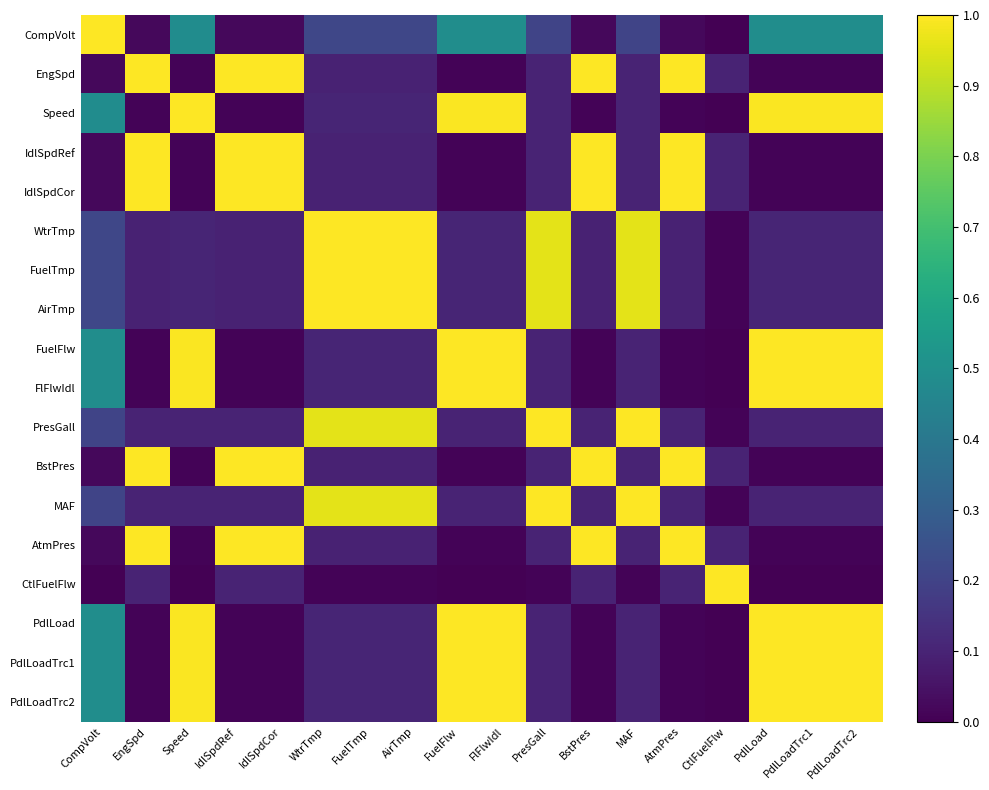

Reading right to left, list all the values displayed in this chart.

CompVolt: PdlLoadTrc2=0.5	PdlLoadTrc1=0.5	PdlLoad=0.5	CtlFuelFlw=0.0	AtmPres=0.0	MAF=0.2	BstPres=0.0	PresGall=0.2	FlFlwIdl=0.5	FuelFlw=0.5	AirTmp=0.2	FuelTmp=0.2	WtrTmp=0.2	IdlSpdCor=0.0	IdlSpdRef=0.0	Speed=0.5	EngSpd=0.0	CompVolt=1.0
EngSpd: PdlLoadTrc2=0.0	PdlLoadTrc1=0.0	PdlLoad=0.0	CtlFuelFlw=0.1	AtmPres=1.0	MAF=0.1	BstPres=1.0	PresGall=0.1	FlFlwIdl=0.0	FuelFlw=0.0	AirTmp=0.1	FuelTmp=0.1	WtrTmp=0.1	IdlSpdCor=1.0	IdlSpdRef=1.0	Speed=0.0	EngSpd=1.0	CompVolt=0.0
Speed: PdlLoadTrc2=1.0	PdlLoadTrc1=1.0	PdlLoad=1.0	CtlFuelFlw=0.0	AtmPres=0.0	MAF=0.1	BstPres=0.0	PresGall=0.1	FlFlwIdl=1.0	FuelFlw=1.0	AirTmp=0.1	FuelTmp=0.1	WtrTmp=0.1	IdlSpdCor=0.0	IdlSpdRef=0.0	Speed=1.0	EngSpd=0.0	CompVolt=0.5
IdlSpdRef: PdlLoadTrc2=0.0	PdlLoadTrc1=0.0	PdlLoad=0.0	CtlFuelFlw=0.1	AtmPres=1.0	MAF=0.1	BstPres=1.0	PresGall=0.1	FlFlwIdl=0.0	FuelFlw=0.0	AirTmp=0.1	FuelTmp=0.1	WtrTmp=0.1	IdlSpdCor=1.0	IdlSpdRef=1.0	Speed=0.0	EngSpd=1.0	CompVolt=0.0
IdlSpdCor: PdlLoadTrc2=0.0	PdlLoadTrc1=0.0	PdlLoad=0.0	CtlFuelFlw=0.1	AtmPres=1.0	MAF=0.1	BstPres=1.0	PresGall=0.1	FlFlwIdl=0.0	FuelFlw=0.0	AirTmp=0.1	FuelTmp=0.1	WtrTmp=0.1	IdlSpdCor=1.0	IdlSpdRef=1.0	Speed=0.0	EngSpd=1.0	CompVolt=0.0
WtrTmp: PdlLoadTrc2=0.1	PdlLoadTrc1=0.1	PdlLoad=0.1	CtlFuelFlw=0.0	AtmPres=0.1	MAF=1.0	BstPres=0.1	PresGall=1.0	FlFlwIdl=0.1	FuelFlw=0.1	AirTmp=1.0	FuelTmp=1.0	WtrTmp=1.0	IdlSpdCor=0.1	IdlSpdRef=0.1	Speed=0.1	EngSpd=0.1	CompVolt=0.2
FuelTmp: PdlLoadTrc2=0.1	PdlLoadTrc1=0.1	PdlLoad=0.1	CtlFuelFlw=0.0	AtmPres=0.1	MAF=1.0	BstPres=0.1	PresGall=1.0	FlFlwIdl=0.1	FuelFlw=0.1	AirTmp=1.0	FuelTmp=1.0	WtrTmp=1.0	IdlSpdCor=0.1	IdlSpdRef=0.1	Speed=0.1	EngSpd=0.1	CompVolt=0.2
AirTmp: PdlLoadTrc2=0.1	PdlLoadTrc1=0.1	PdlLoad=0.1	CtlFuelFlw=0.0	AtmPres=0.1	MAF=1.0	BstPres=0.1	PresGall=1.0	FlFlwIdl=0.1	FuelFlw=0.1	AirTmp=1.0	FuelTmp=1.0	WtrTmp=1.0	IdlSpdCor=0.1	IdlSpdRef=0.1	Speed=0.1	EngSpd=0.1	CompVolt=0.2
FuelFlw: PdlLoadTrc2=1.0	PdlLoadTrc1=1.0	PdlLoad=1.0	CtlFuelFlw=0.0	AtmPres=0.0	MAF=0.1	BstPres=0.0	PresGall=0.1	FlFlwIdl=1.0	FuelFlw=1.0	AirTmp=0.1	FuelTmp=0.1	WtrTmp=0.1	IdlSpdCor=0.0	IdlSpdRef=0.0	Speed=1.0	EngSpd=0.0	CompVolt=0.5
FlFlwIdl: PdlLoadTrc2=1.0	PdlLoadTrc1=1.0	PdlLoad=1.0	CtlFuelFlw=0.0	AtmPres=0.0	MAF=0.1	BstPres=0.0	PresGall=0.1	FlFlwIdl=1.0	FuelFlw=1.0	AirTmp=0.1	FuelTmp=0.1	WtrTmp=0.1	IdlSpdCor=0.0	IdlSpdRef=0.0	Speed=1.0	EngSpd=0.0	CompVolt=0.5
PresGall: PdlLoadTrc2=0.1	PdlLoadTrc1=0.1	PdlLoad=0.1	CtlFuelFlw=0.0	AtmPres=0.1	MAF=1.0	BstPres=0.1	PresGall=1.0	FlFlwIdl=0.1	FuelFlw=0.1	AirTmp=1.0	FuelTmp=1.0	WtrTmp=1.0	IdlSpdCor=0.1	IdlSpdRef=0.1	Speed=0.1	EngSpd=0.1	CompVolt=0.2
BstPres: PdlLoadTrc2=0.0	PdlLoadTrc1=0.0	PdlLoad=0.0	CtlFuelFlw=0.1	AtmPres=1.0	MAF=0.1	BstPres=1.0	PresGall=0.1	FlFlwIdl=0.0	FuelFlw=0.0	AirTmp=0.1	FuelTmp=0.1	WtrTmp=0.1	IdlSpdCor=1.0	IdlSpdRef=1.0	Speed=0.0	EngSpd=1.0	CompVolt=0.0
MAF: PdlLoadTrc2=0.1	PdlLoadTrc1=0.1	PdlLoad=0.1	CtlFuelFlw=0.0	AtmPres=0.1	MAF=1.0	BstPres=0.1	PresGall=1.0	FlFlwIdl=0.1	FuelFlw=0.1	AirTmp=1.0	FuelTmp=1.0	WtrTmp=1.0	IdlSpdCor=0.1	IdlSpdRef=0.1	Speed=0.1	EngSpd=0.1	CompVolt=0.2
AtmPres: PdlLoadTrc2=0.0	PdlLoadTrc1=0.0	PdlLoad=0.0	CtlFuelFlw=0.1	AtmPres=1.0	MAF=0.1	BstPres=1.0	PresGall=0.1	FlFlwIdl=0.0	FuelFlw=0.0	AirTmp=0.1	FuelTmp=0.1	WtrTmp=0.1	IdlSpdCor=1.0	IdlSpdRef=1.0	Speed=0.0	EngSpd=1.0	CompVolt=0.0
CtlFuelFlw: PdlLoadTrc2=0.0	PdlLoadTrc1=0.0	PdlLoad=0.0	CtlFuelFlw=1.0	AtmPres=0.1	MAF=0.0	BstPres=0.1	PresGall=0.0	FlFlwIdl=0.0	FuelFlw=0.0	AirTmp=0.0	FuelTmp=0.0	WtrTmp=0.0	IdlSpdCor=0.1	IdlSpdRef=0.1	Speed=0.0	EngSpd=0.1	CompVolt=0.0
PdlLoad: PdlLoadTrc2=1.0	PdlLoadTrc1=1.0	PdlLoad=1.0	CtlFuelFlw=0.0	AtmPres=0.0	MAF=0.1	BstPres=0.0	PresGall=0.1	FlFlwIdl=1.0	FuelFlw=1.0	AirTmp=0.1	FuelTmp=0.1	WtrTmp=0.1	IdlSpdCor=0.0	IdlSpdRef=0.0	Speed=1.0	EngSpd=0.0	CompVolt=0.5
PdlLoadTrc1: PdlLoadTrc2=1.0	PdlLoadTrc1=1.0	PdlLoad=1.0	CtlFuelFlw=0.0	AtmPres=0.0	MAF=0.1	BstPres=0.0	PresGall=0.1	FlFlwIdl=1.0	FuelFlw=1.0	AirTmp=0.1	FuelTmp=0.1	WtrTmp=0.1	IdlSpdCor=0.0	IdlSpdRef=0.0	Speed=1.0	EngSpd=0.0	CompVolt=0.5
PdlLoadTrc2: PdlLoadTrc2=1.0	PdlLoadTrc1=1.0	PdlLoad=1.0	CtlFuelFlw=0.0	AtmPres=0.0	MAF=0.1	BstPres=0.0	PresGall=0.1	FlFlwIdl=1.0	FuelFlw=1.0	AirTmp=0.1	FuelTmp=0.1	WtrTmp=0.1	IdlSpdCor=0.0	IdlSpdRef=0.0	Speed=1.0	EngSpd=0.0	CompVolt=0.5